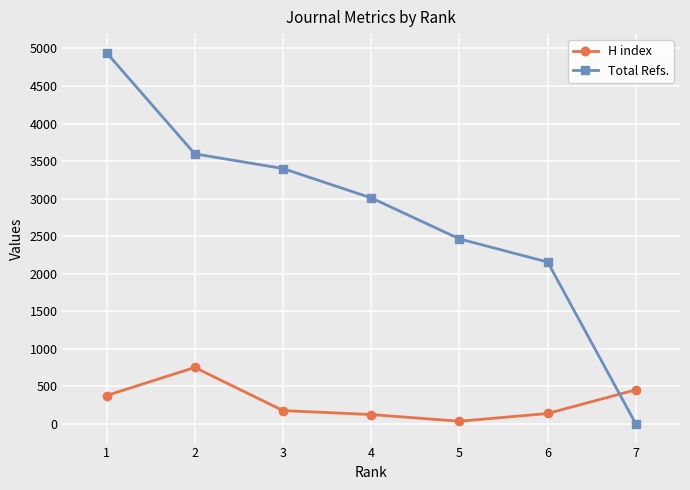

Which series has the largest total across all categories?

Total Refs.